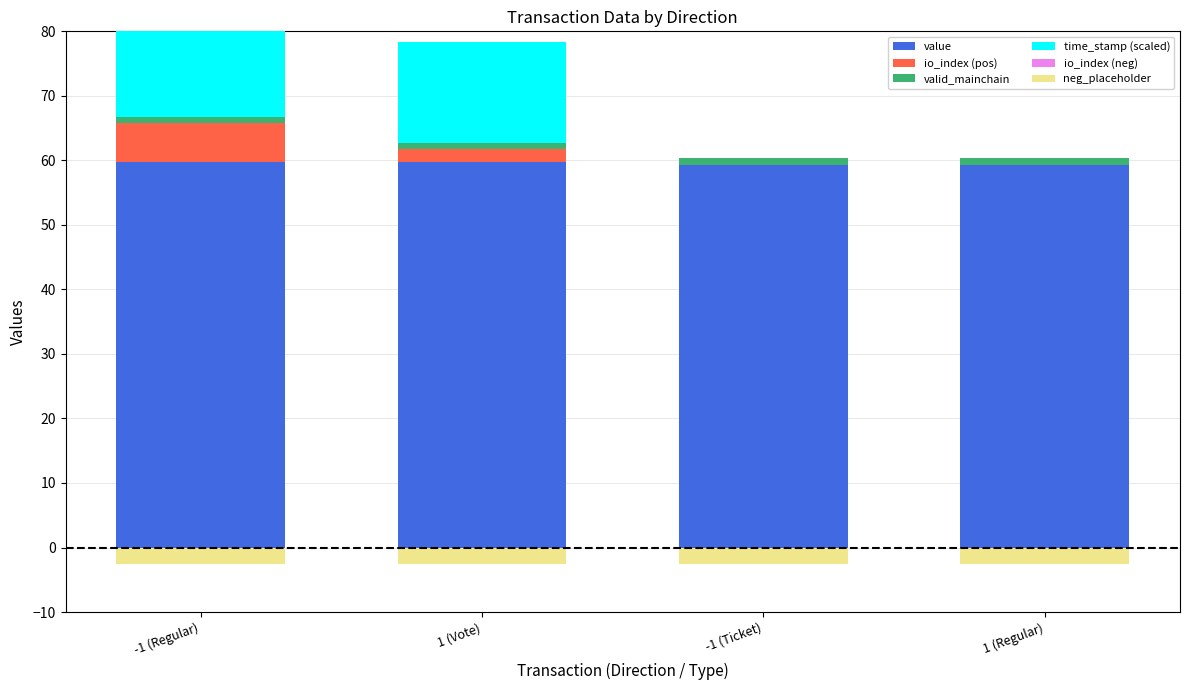

What is the value of the neg_placeholder bar at the 3rd from the left?

-2.5